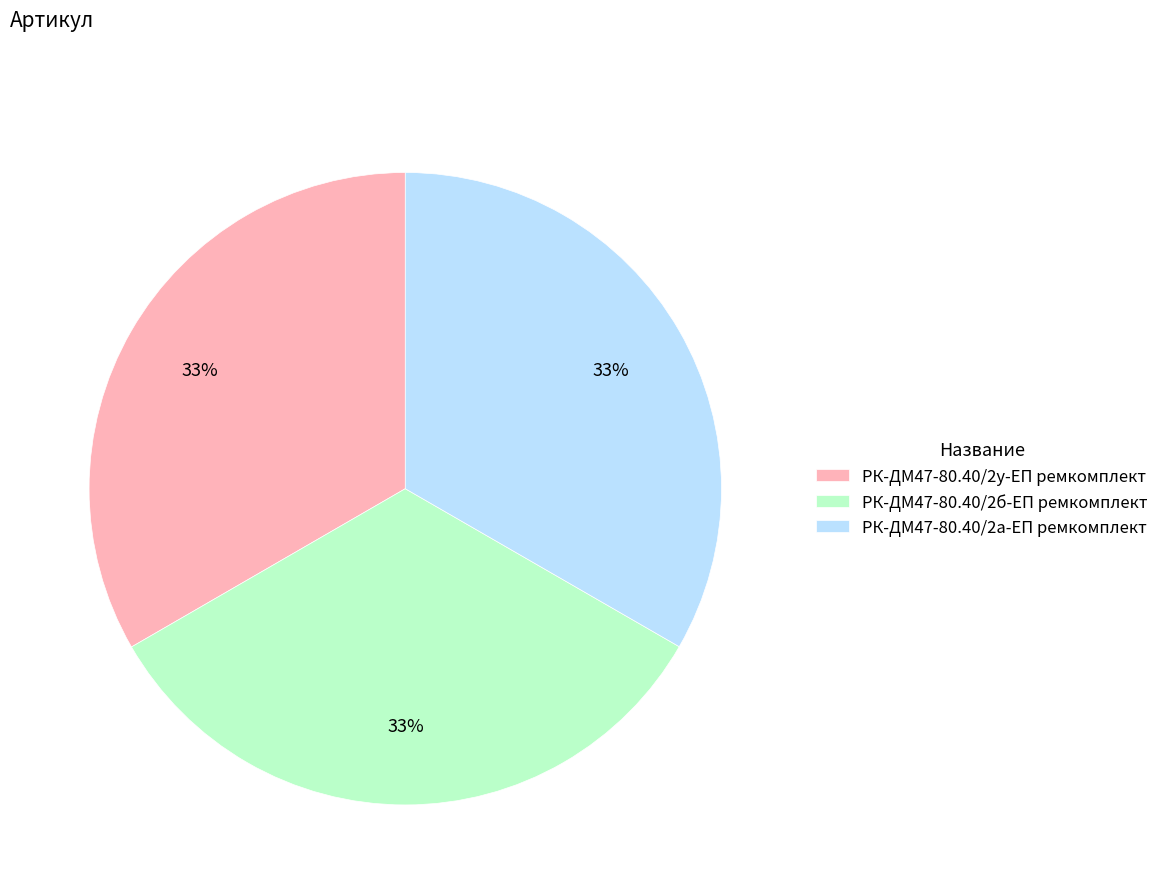

What percentage is the РК-ДМ47-80.40/2б-ЕП ремкомплект slice, to the nearest percent?

33%